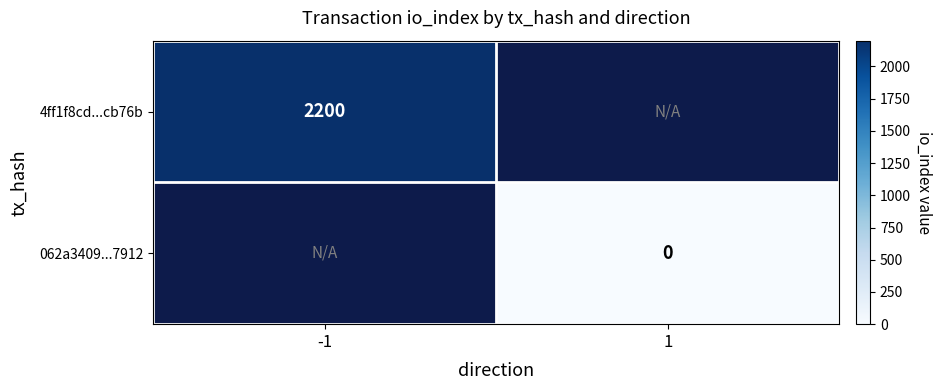

The 4ff1f8cd...cb76b series shows 2200 at -1. True or false?

True